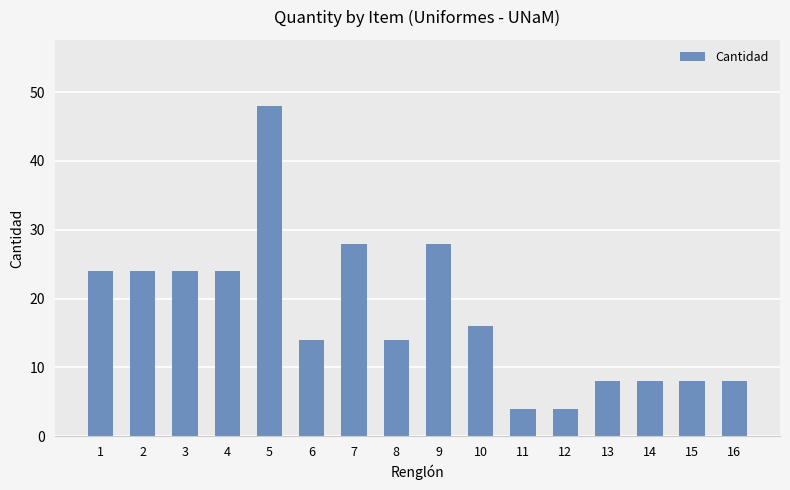

What is the ratio of the value at 6 to the value at 1?

0.6